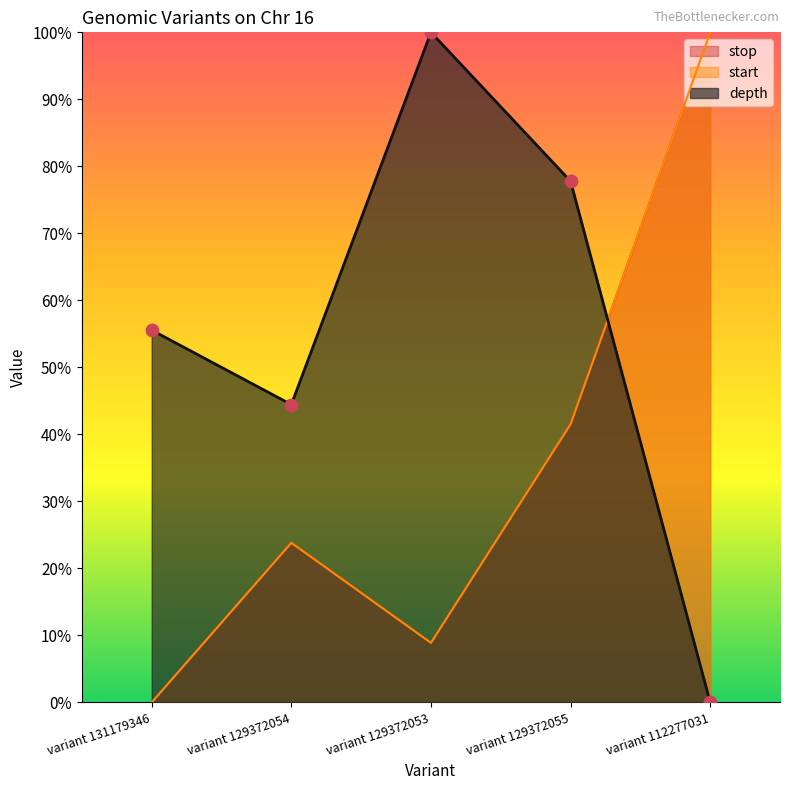

What is the total value across all series at variant 131179346?

0.6